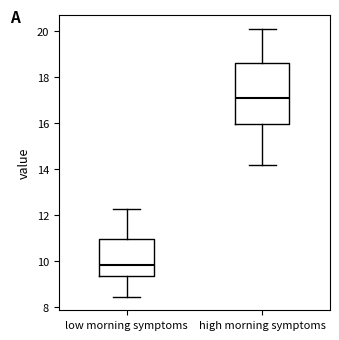

Which box's median line is the lowest?

low morning symptoms